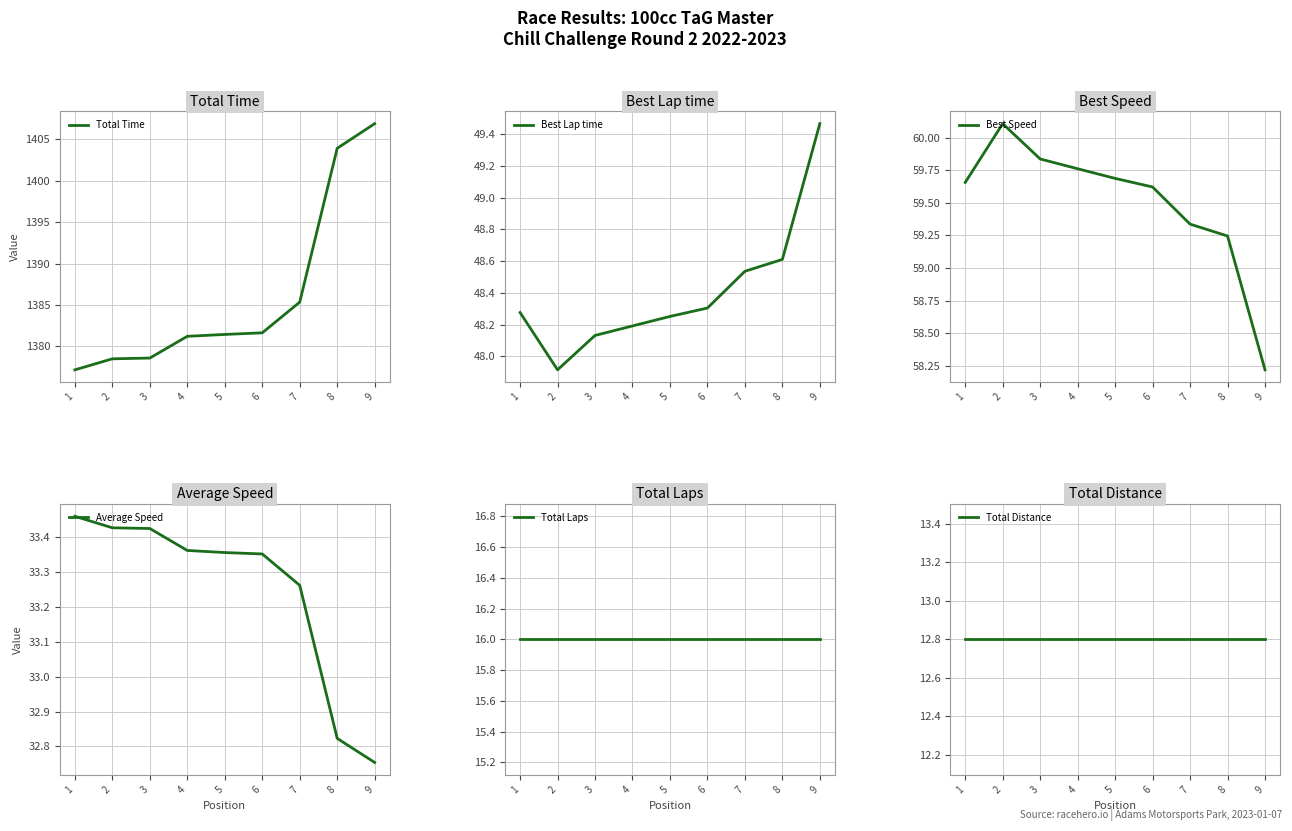

List the series in order of their peak value, highest first.

Total Time, Best Speed, Best Lap time, Average Speed, Total Laps, Total Distance